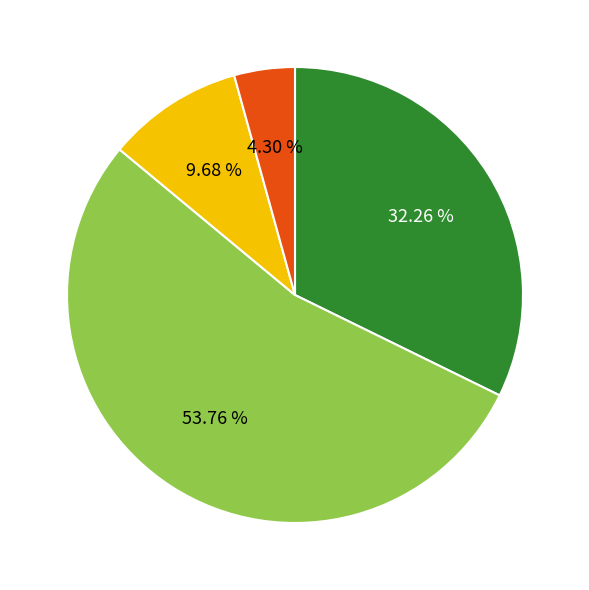

Is there a majority slice in this chart?

Yes